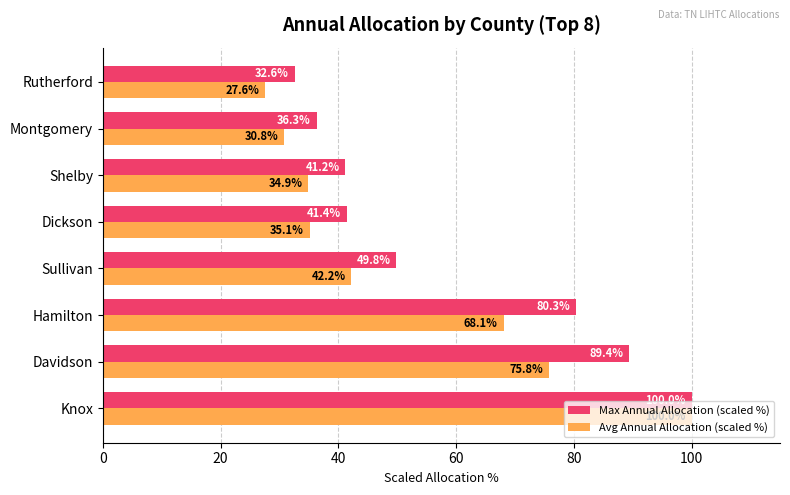

How many values in the Max Annual Allocation (scaled %) series are below 49?

4